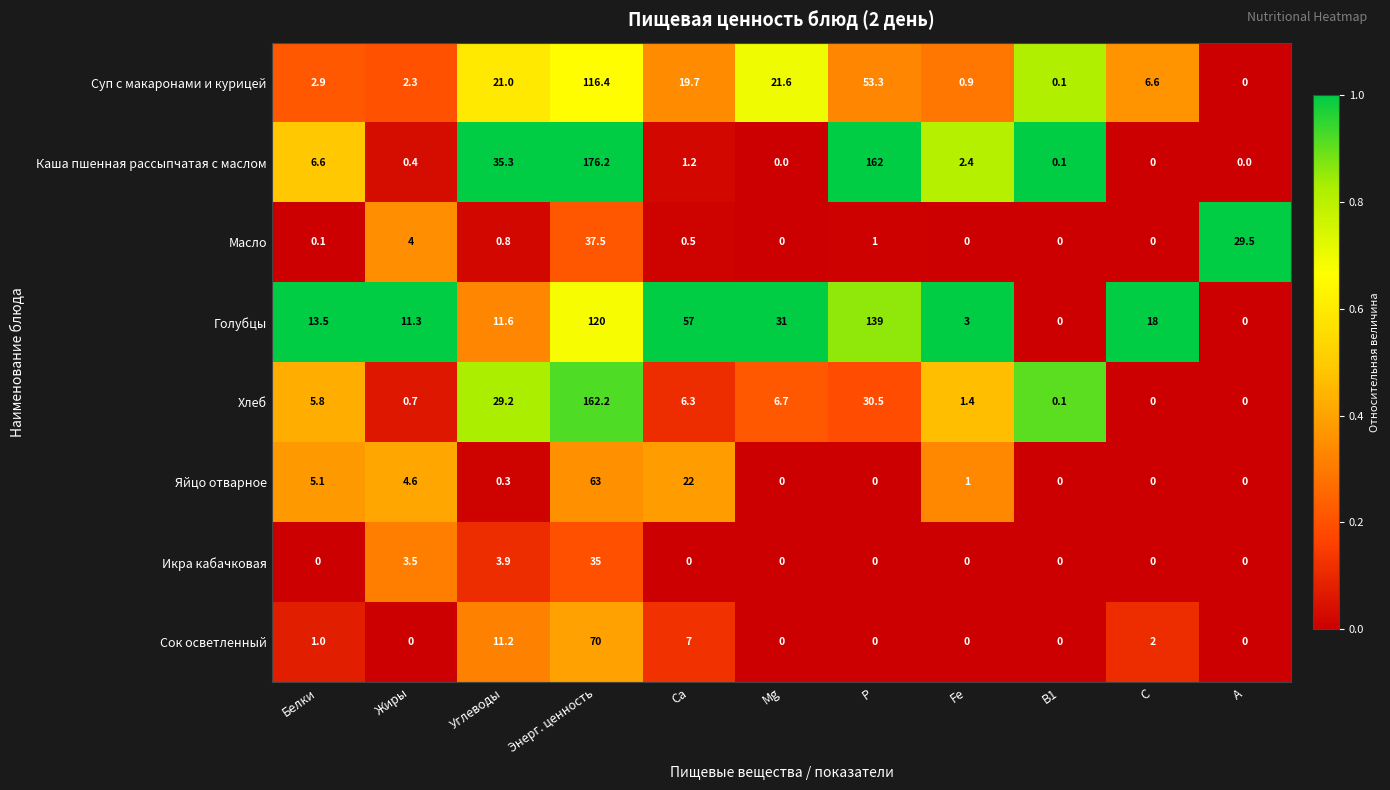

What is the difference between the maximum and minimum values in the Масло series?

37.5